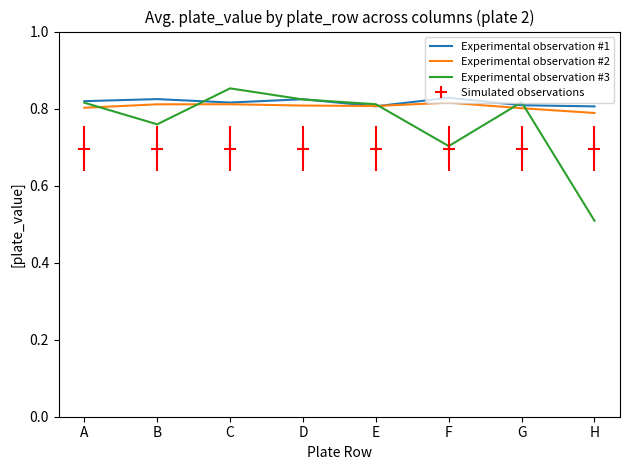

True or false: Simulated observations and Experimental observation #2 intersect in this chart.

False